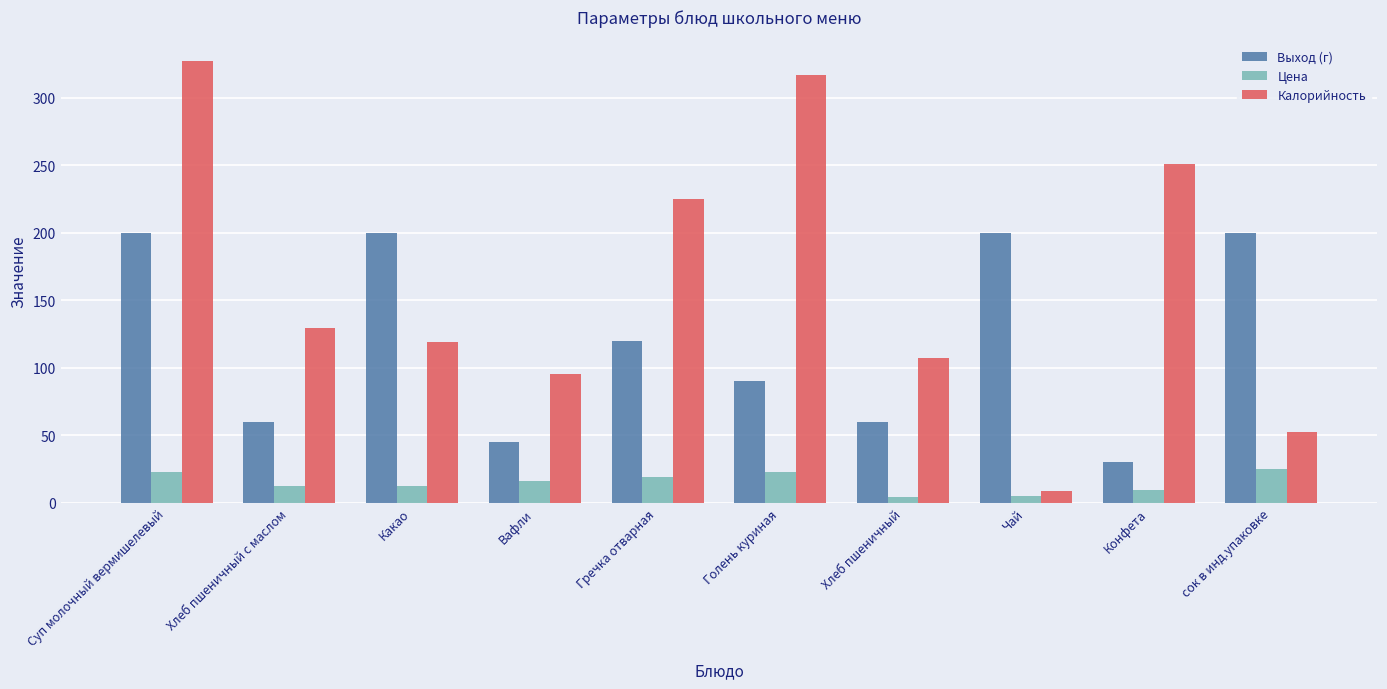

Which series changed the most between Какао and Конфета?

Выход (г)